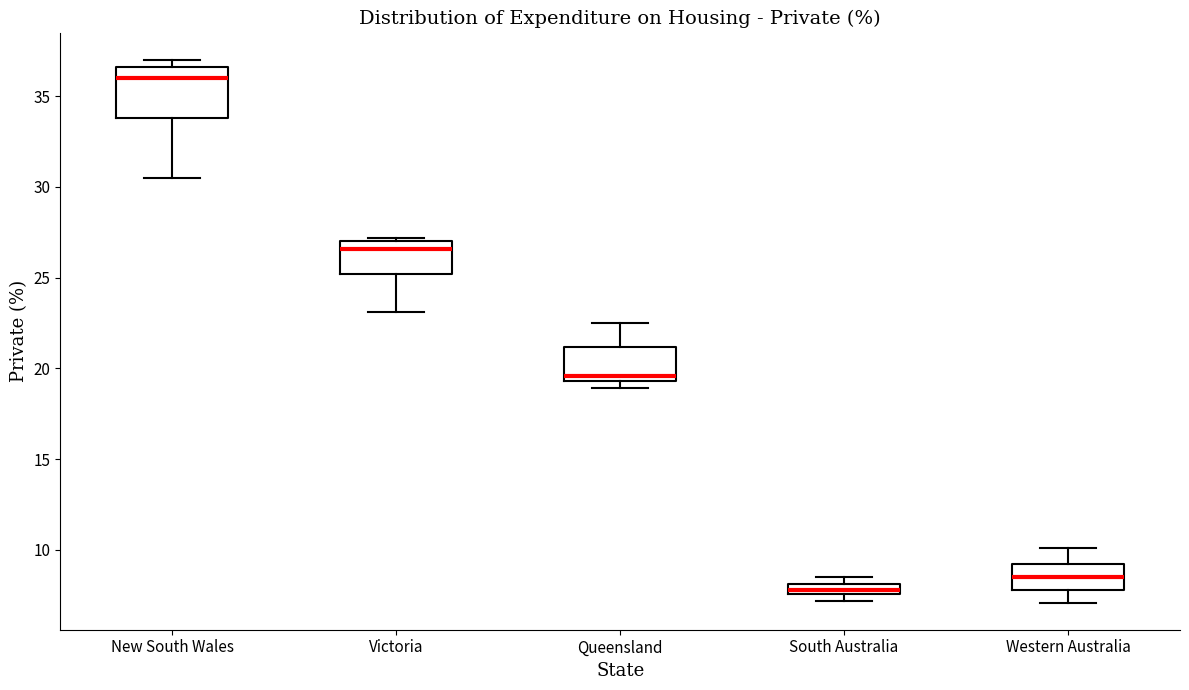

Where is the upper edge of the box for Queensland on the y-axis? The values are not printed on the chart, so give them approximately, as read against the axis.

21.0